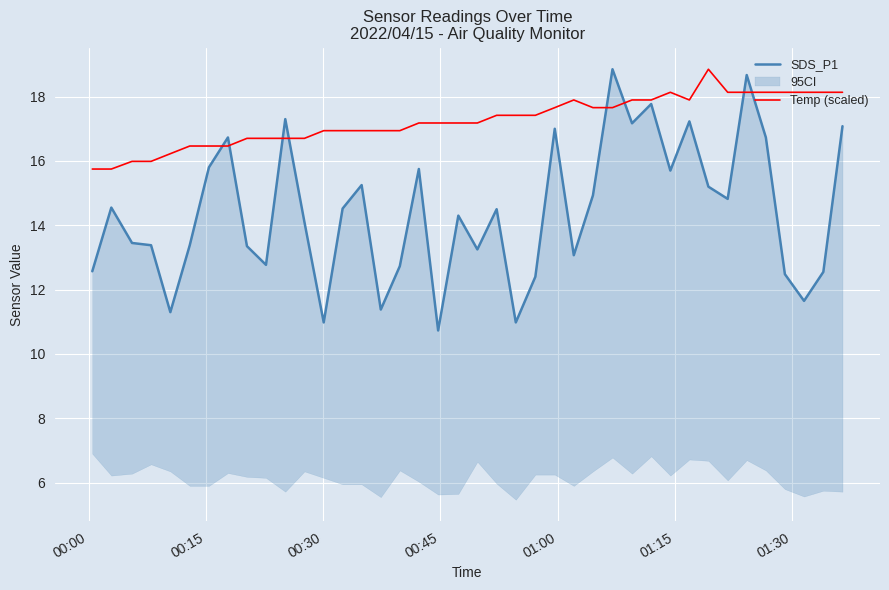

What is the minimum value for Temp (scaled)?

15.7